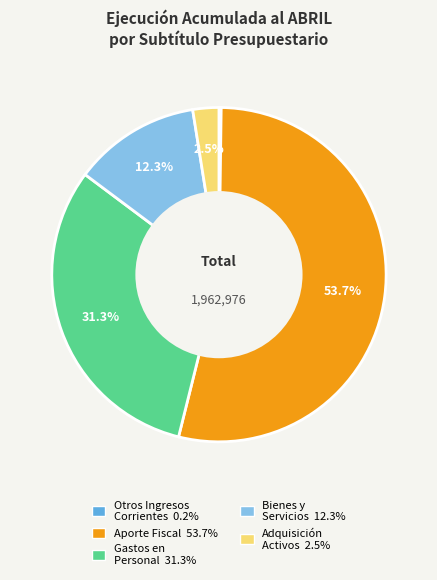

Is there a majority slice in this chart?

Yes